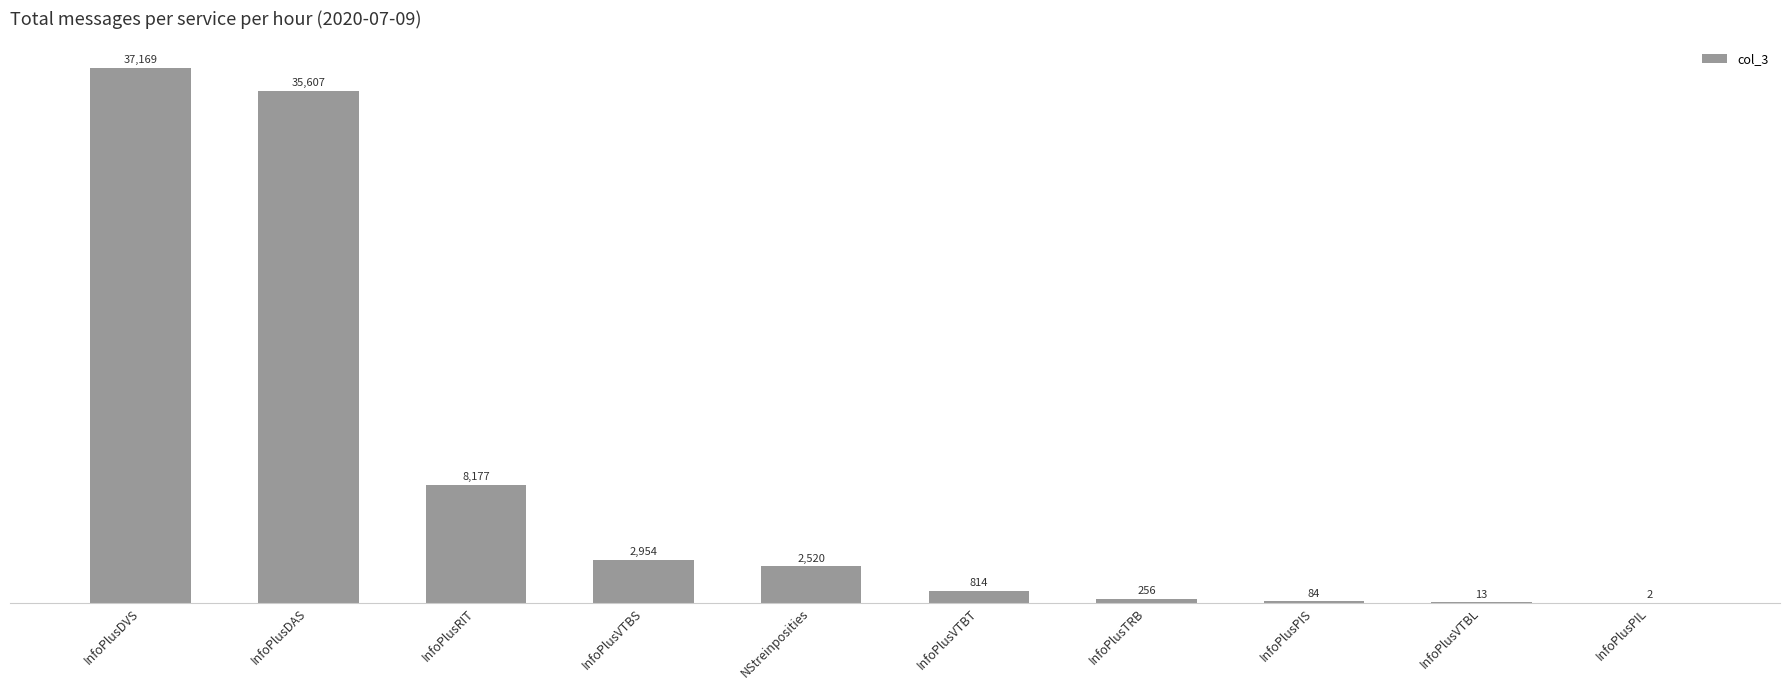

How many data points does each series have?

10